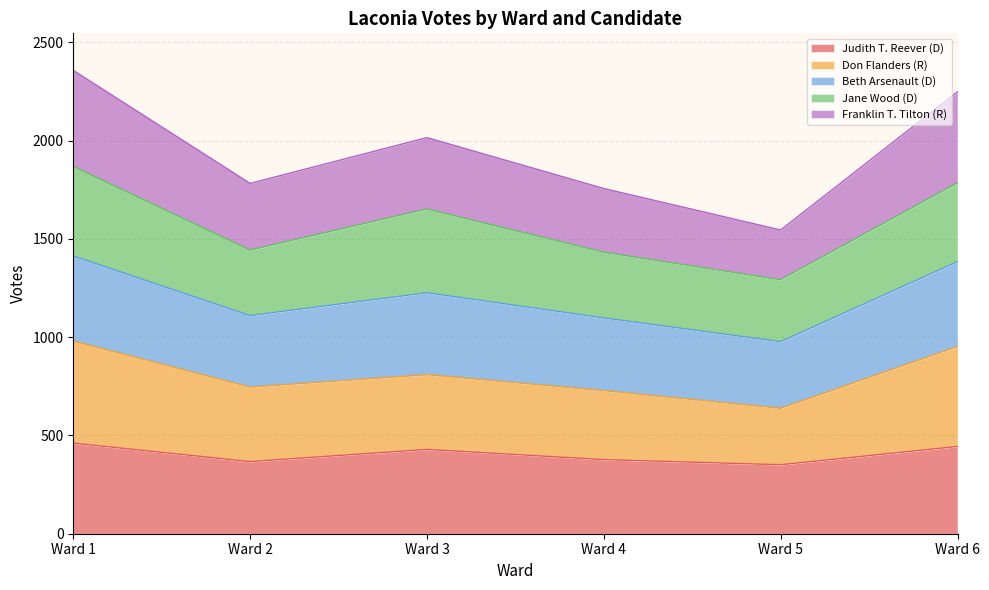

What is the minimum value for Judith T. Reever (D)?

351